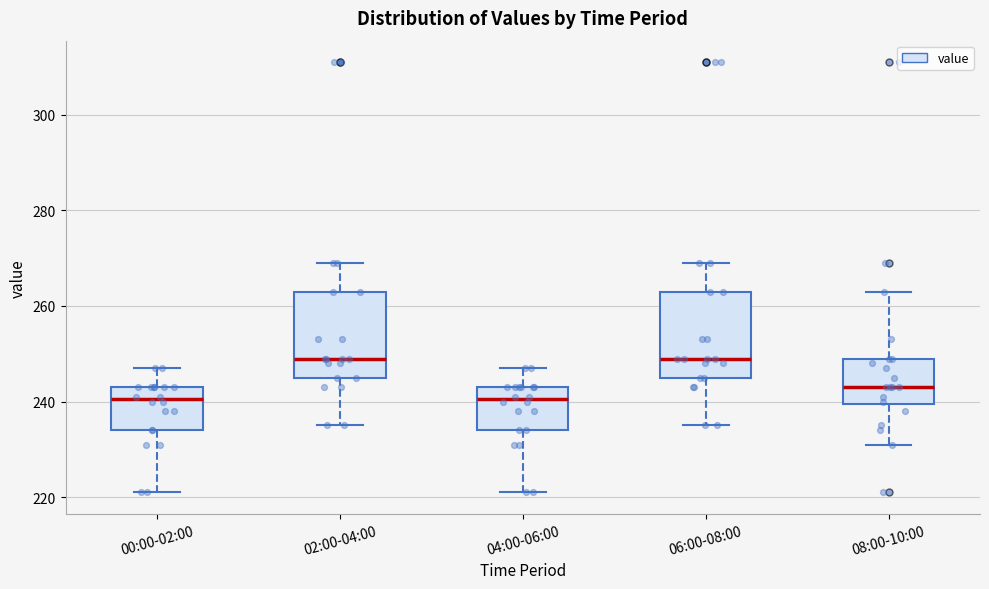

Where does the upper whisker of the box for 00:00-02:00 end on the y-axis? The values are not printed on the chart, so give them approximately, as read against the axis.

248